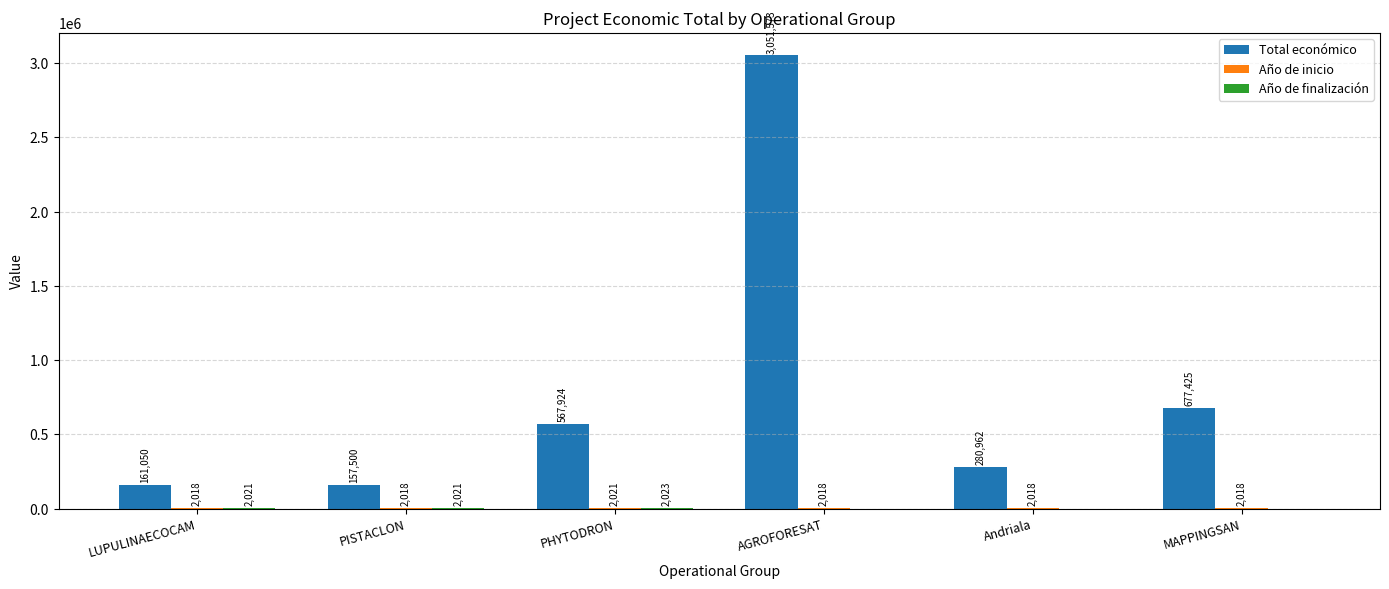

Is it true that Total económico equals 157500 at PISTACLON?

True